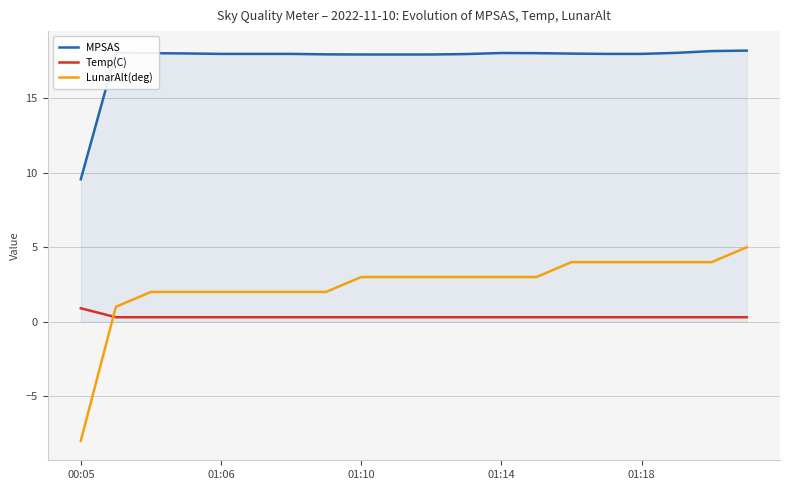

What is the maximum value for MPSAS?

18.2